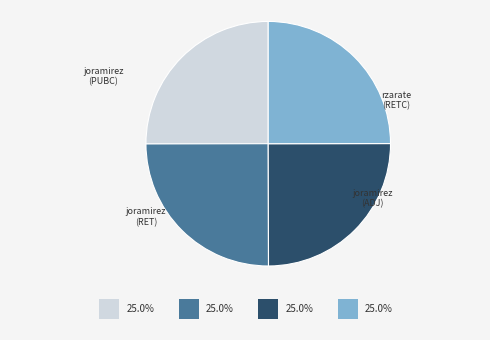

The joramirez (ADJ) slice represents 25% of the pie. True or false?

True